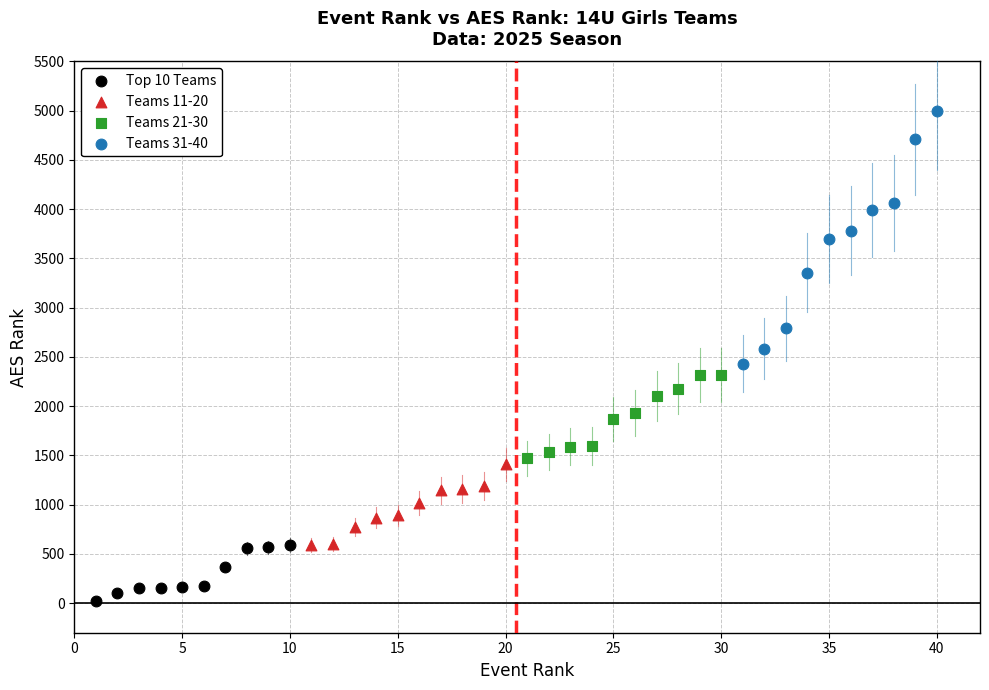

Which series has the largest Y range (max minus min)?

Teams 31-40